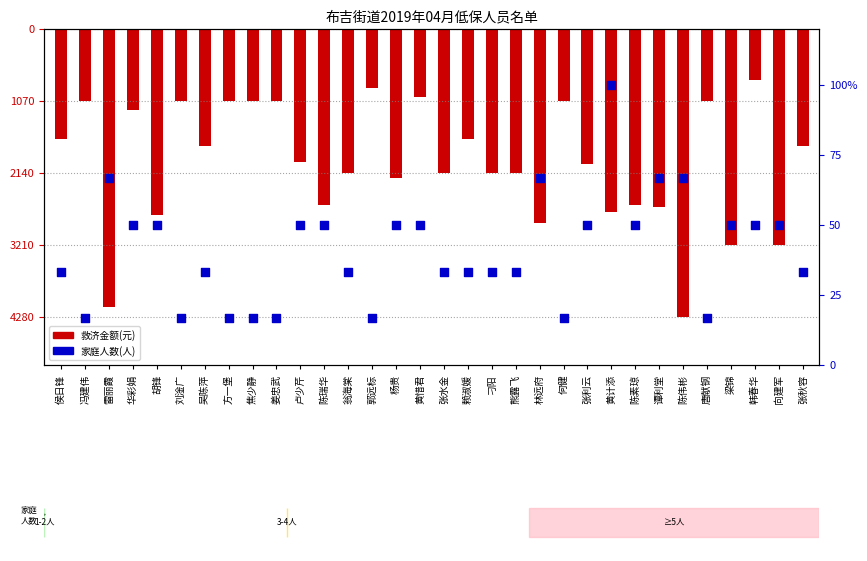

What are all the series names shown in the legend?

救济金额(元), 家庭人数